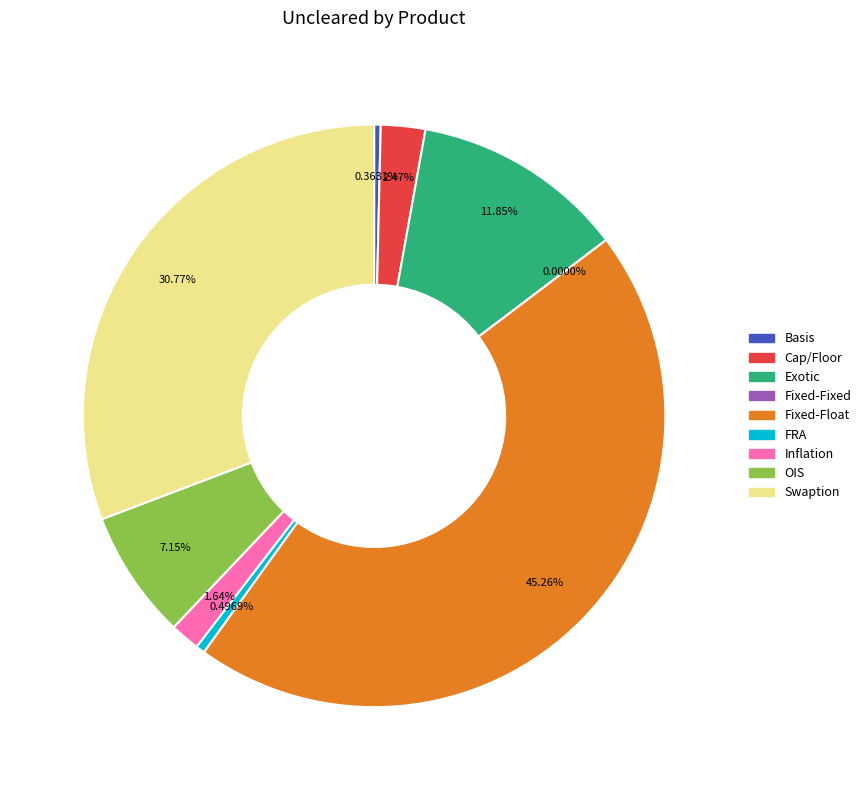

How many slices are in this pie chart?

9